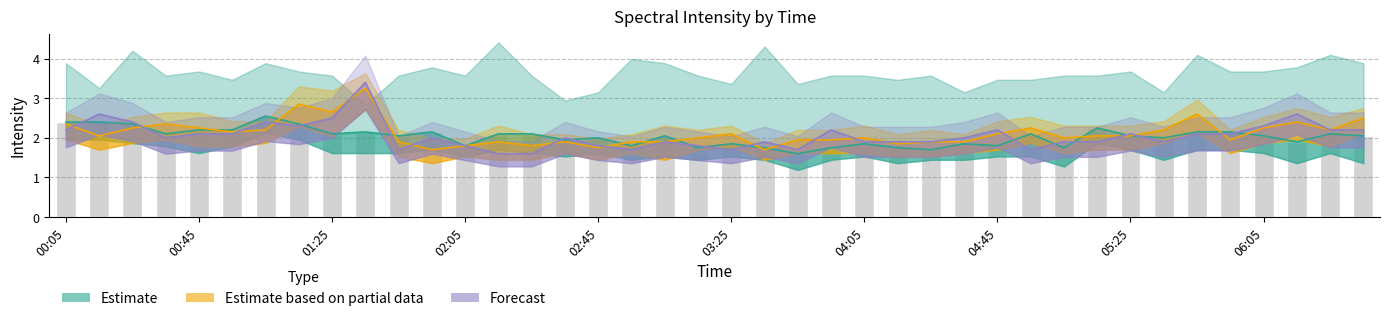

Does the chart contain any negative values?

No